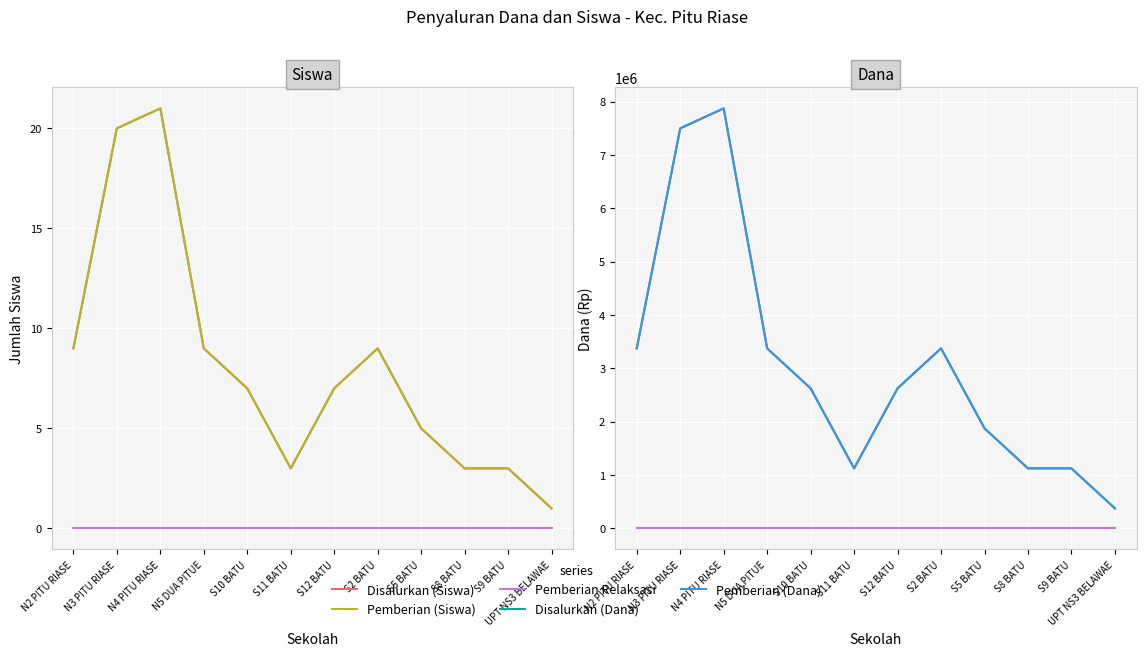

Count the Pemberian (Siswa) values in the range 3 to 9.

9